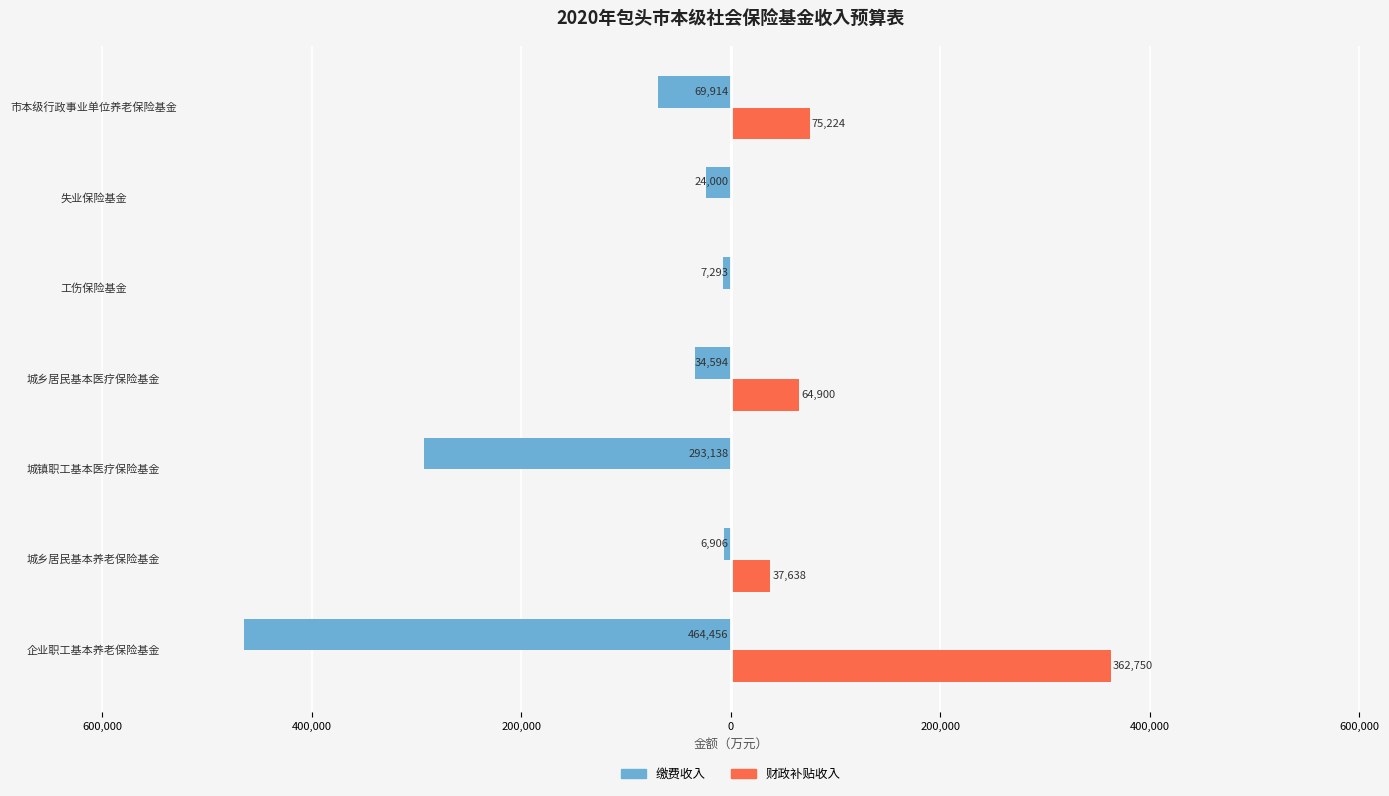

What are all the series names shown in the legend?

缴费收入, 财政补贴收入